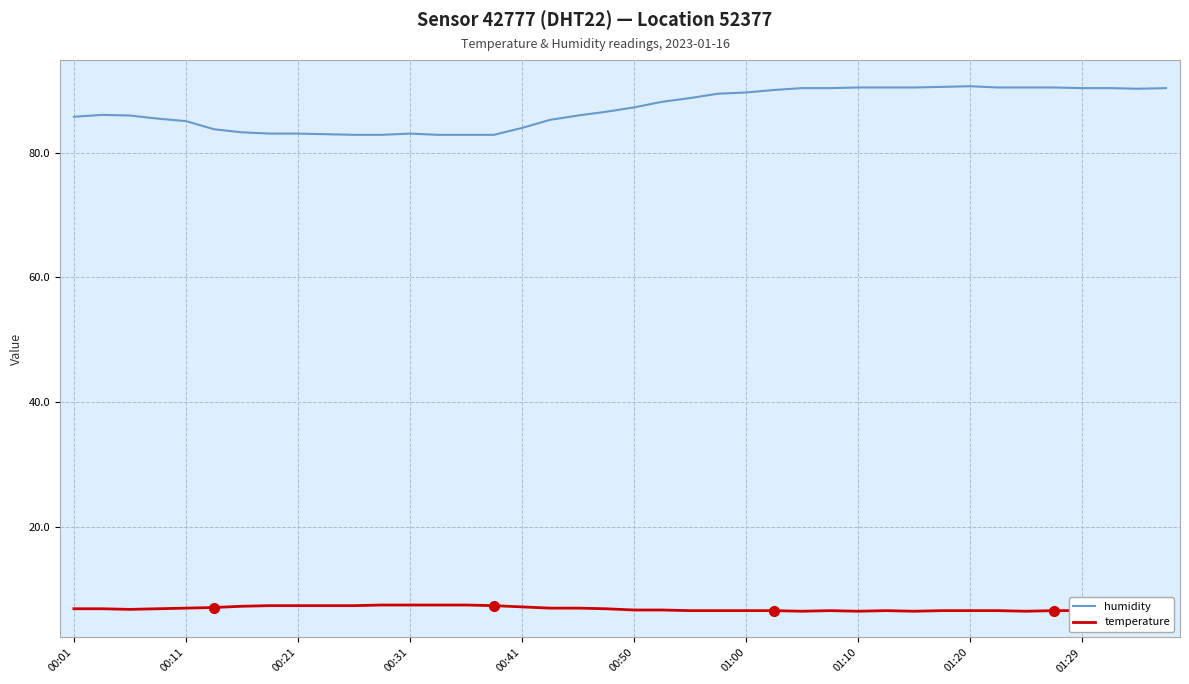

Which series has the largest total across all categories?

humidity